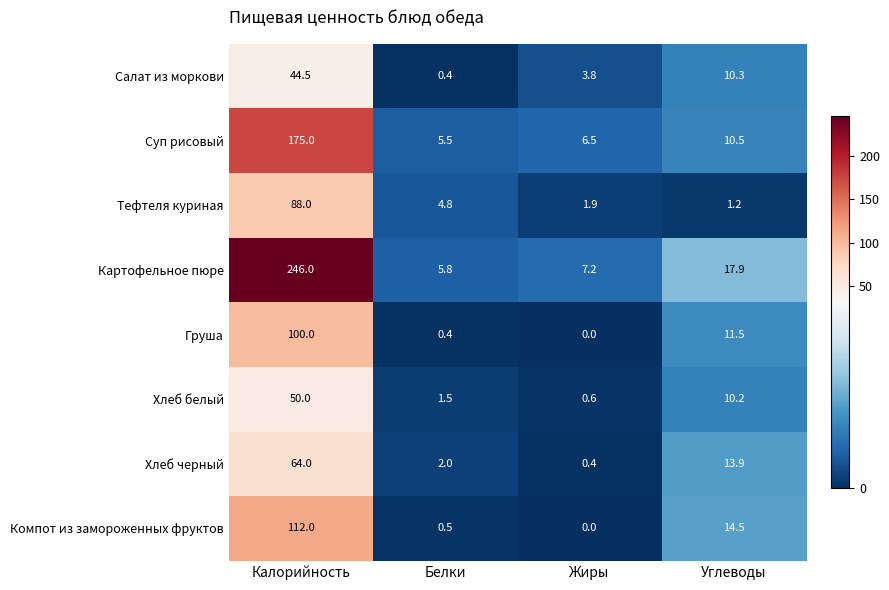

Count the number of data series in this chart.

8